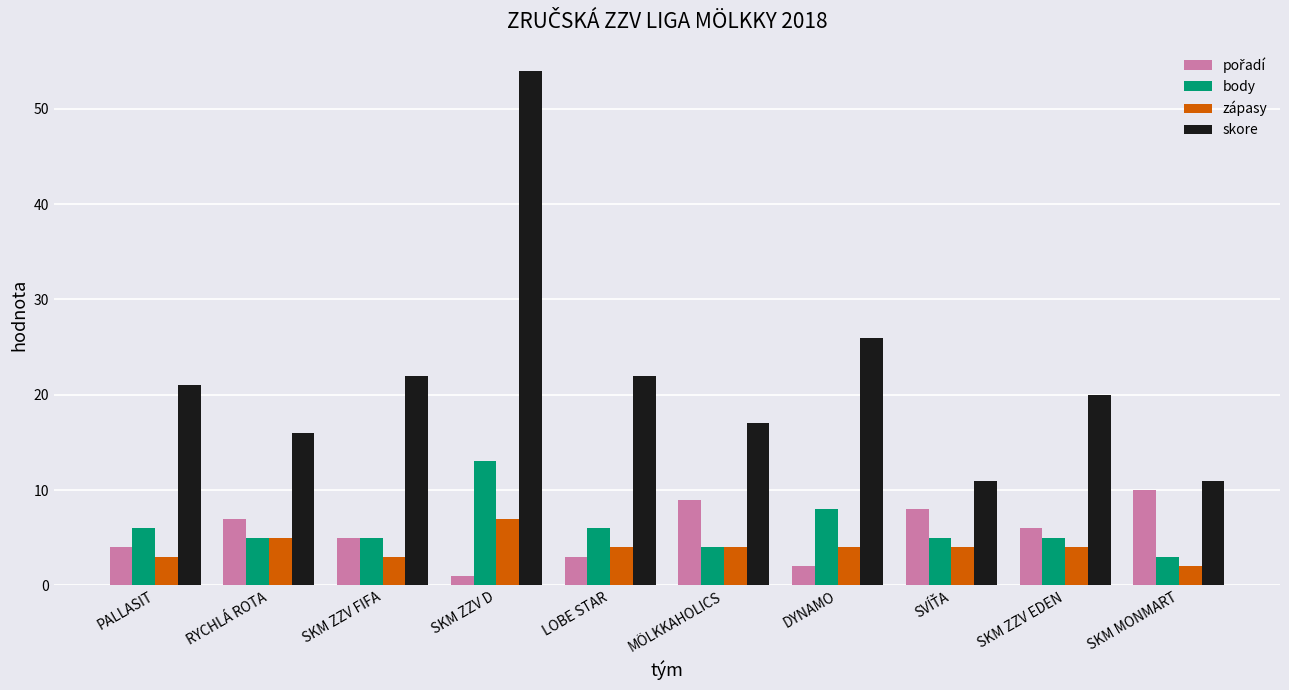

What is the label of the 9th bar from the left?

SKM ZZV EDEN